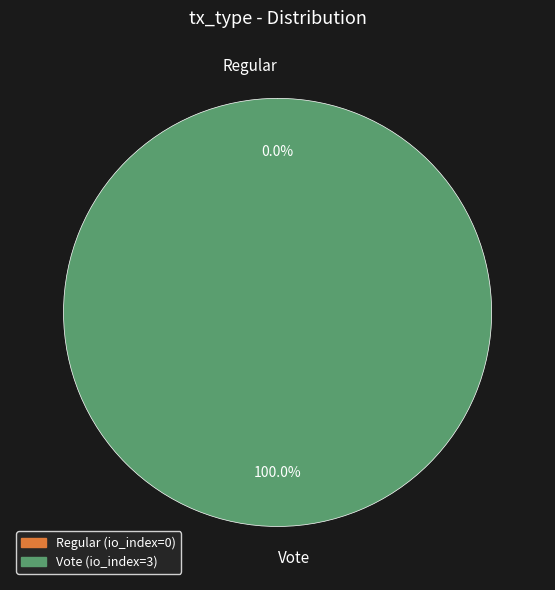

Rank the categories by value from highest to lowest.

Vote, Regular